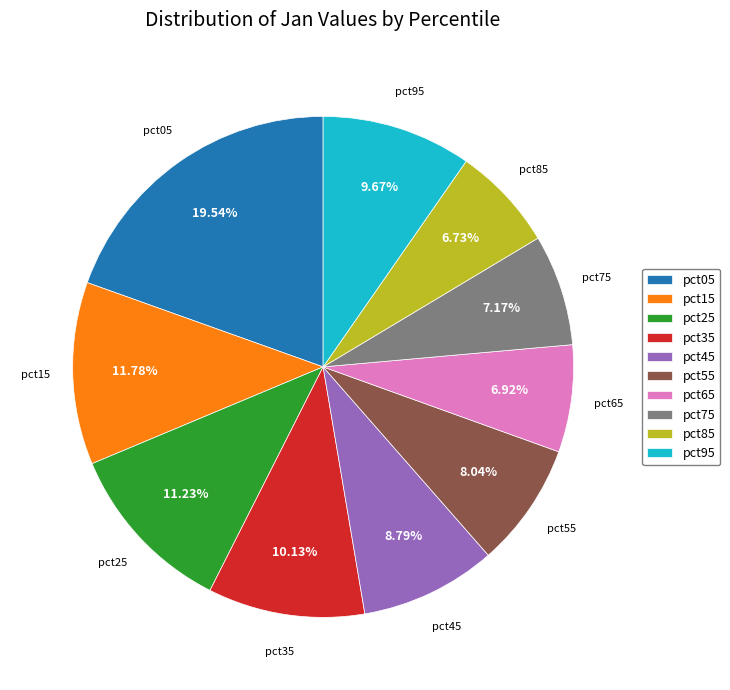

Does pct35 account for over 50% of the chart?

No